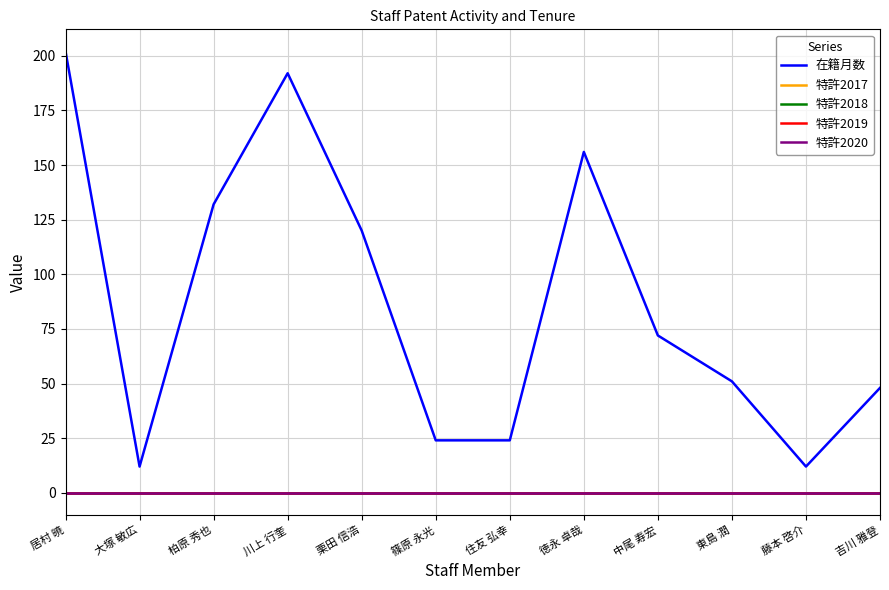

Does the chart have visible grid lines?

Yes